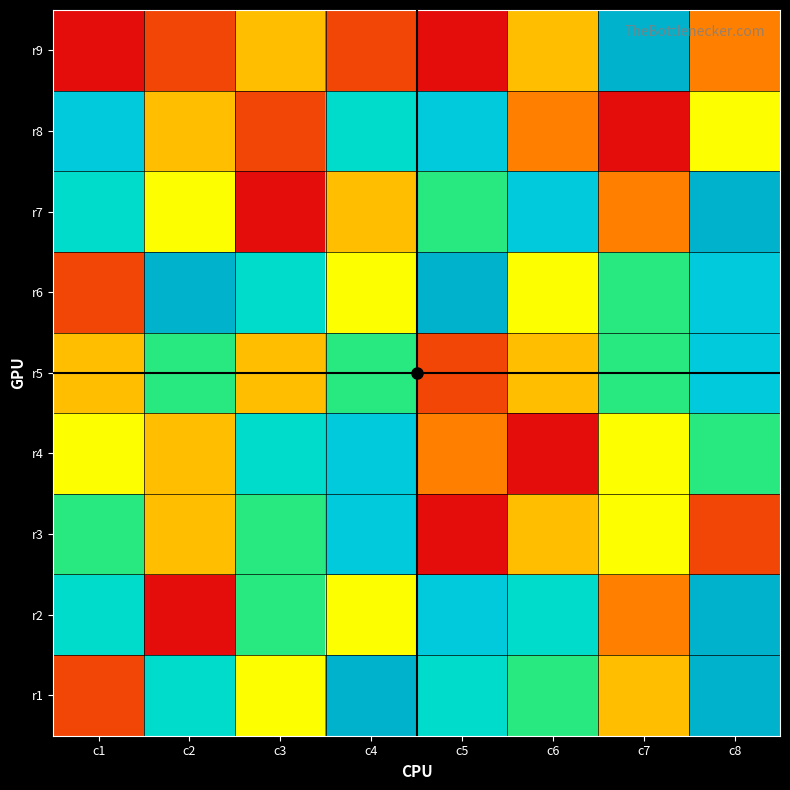

Which series has the largest total across all categories?

r6